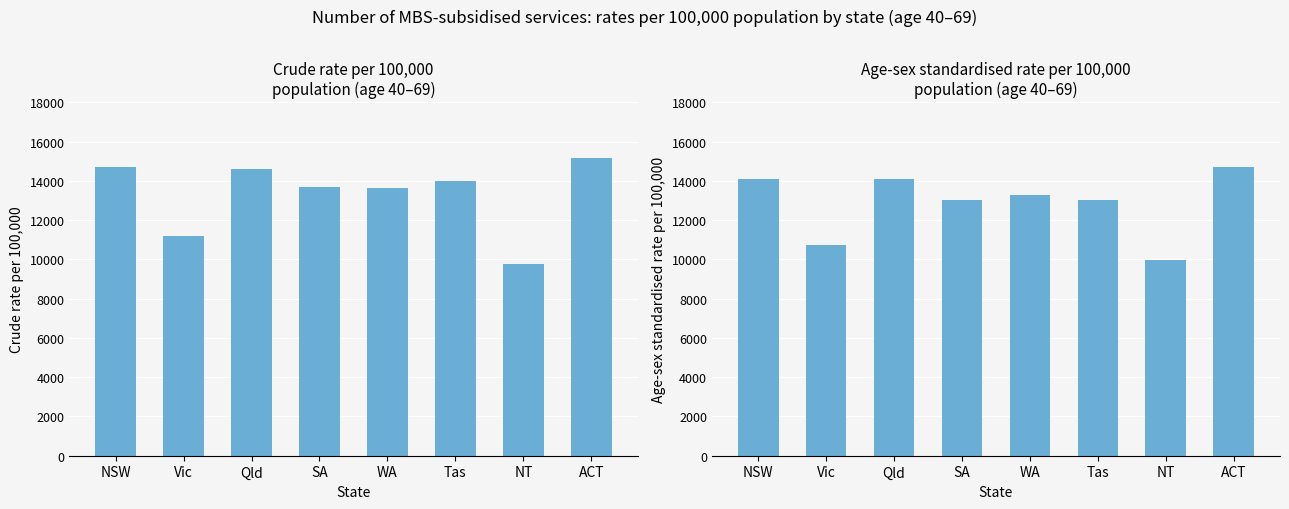

Are the bars horizontal?

No